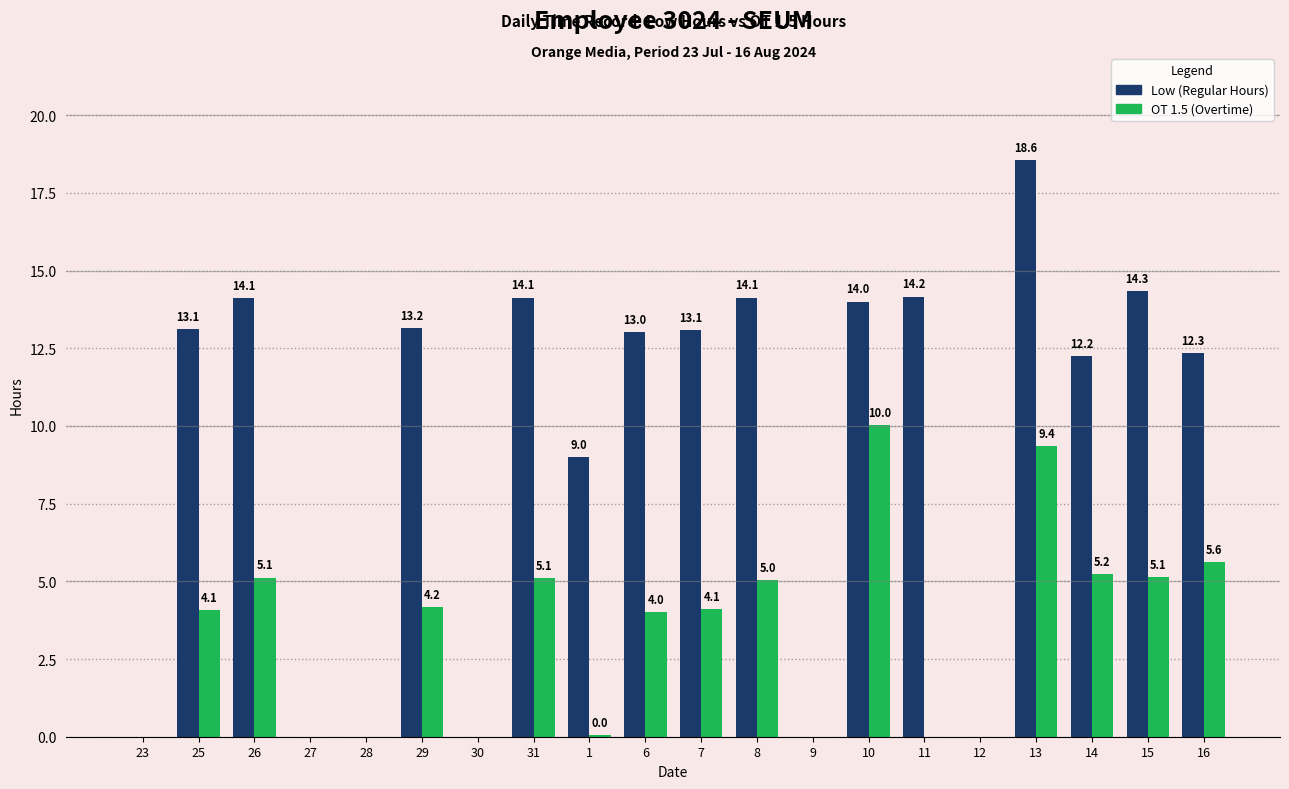

At which category is the sum across all series the highest?

13